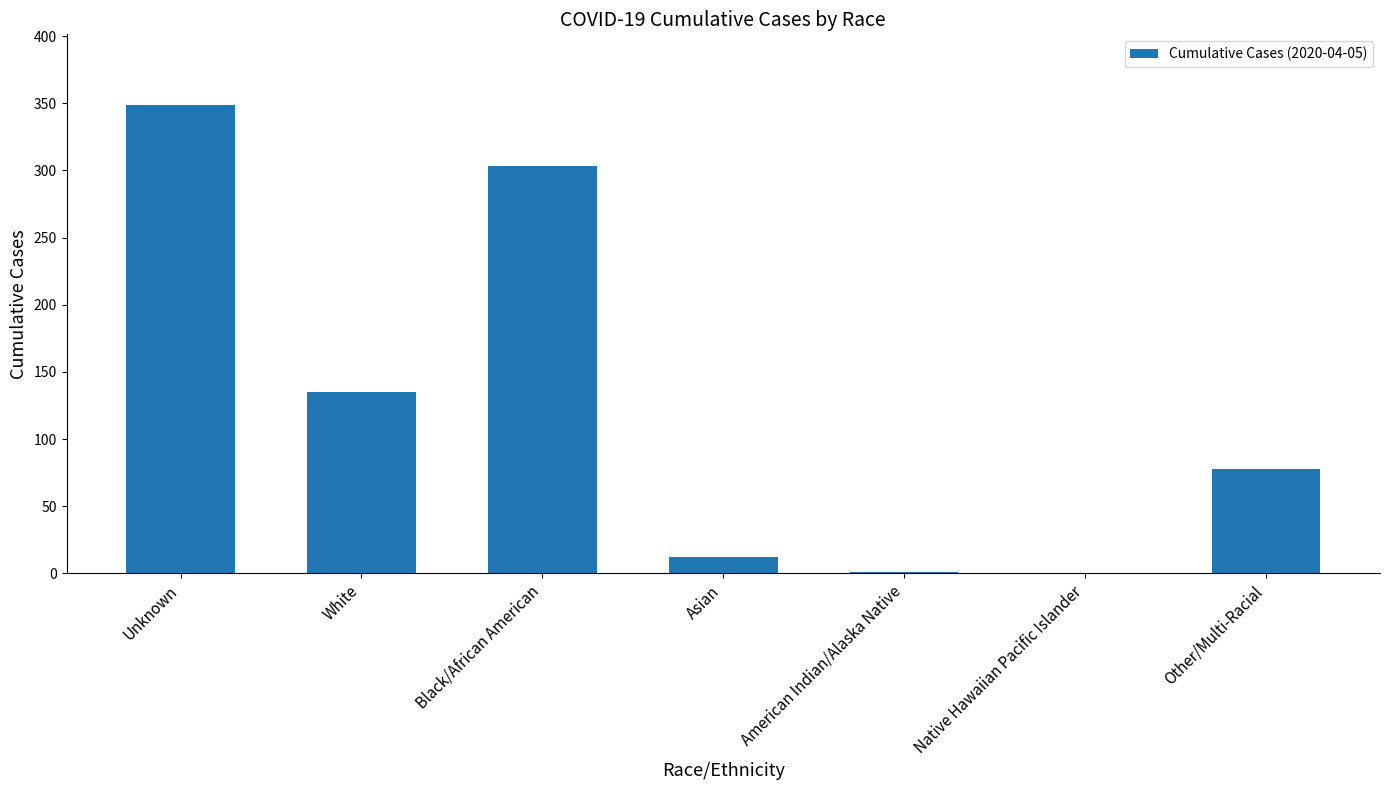

Are the bars horizontal?

No